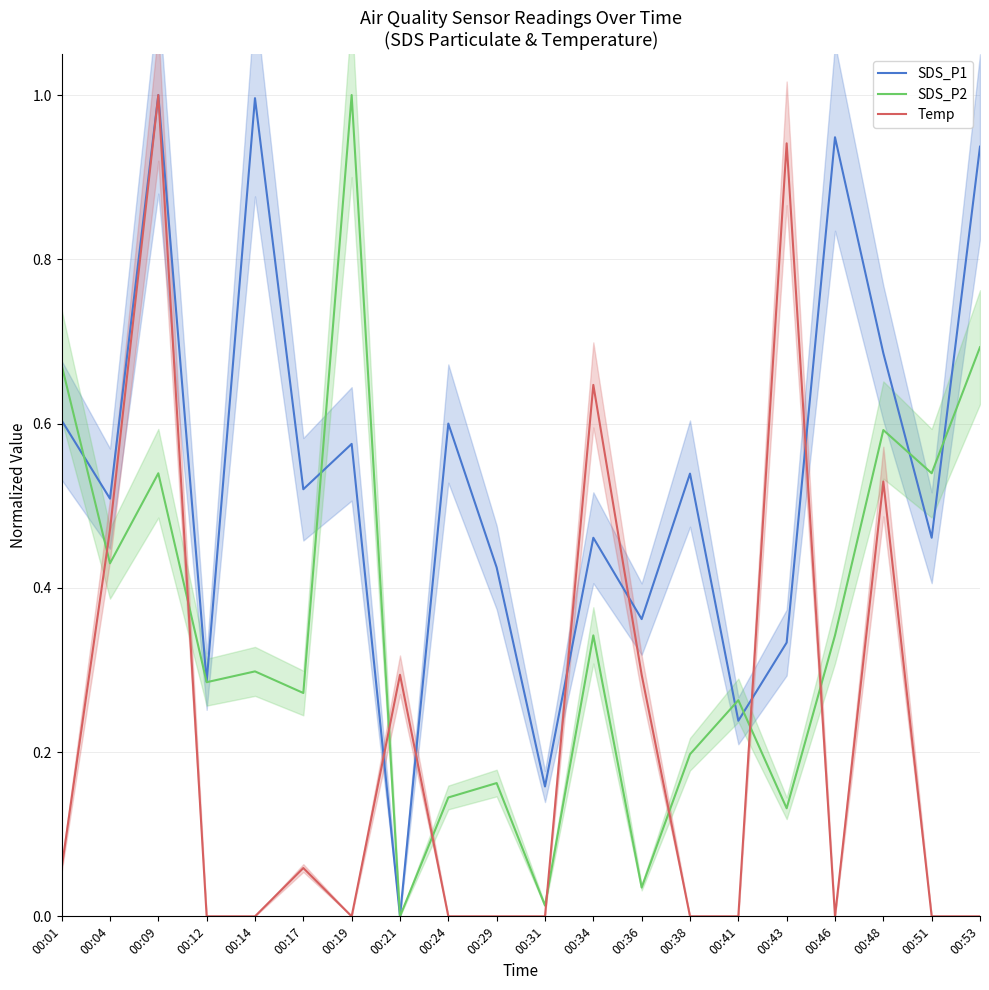

Which category has the highest value in the Temp series?

00:09